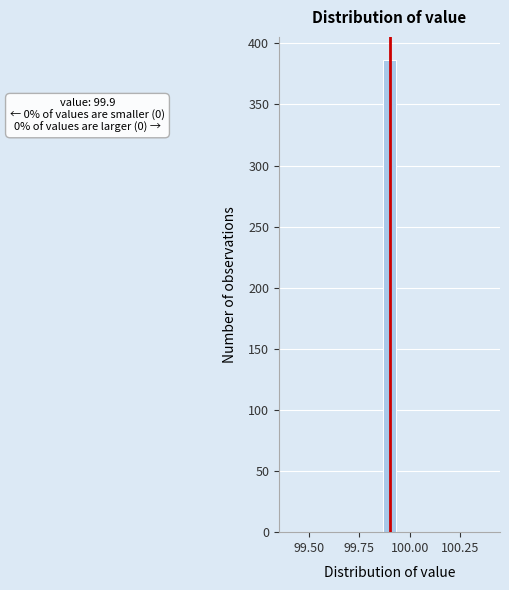

Around what value on the x-axis is the tallest bar? Give the approximate position of its centre, as read against the axis.

99.90